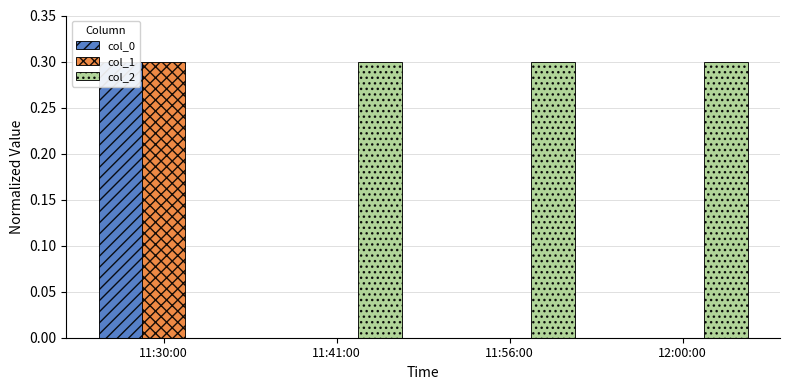

How many bars are there in each group?

3